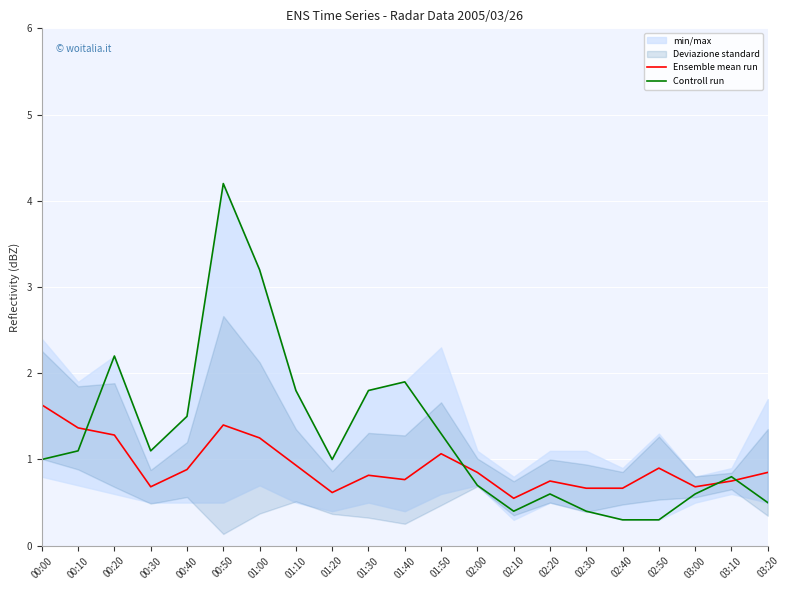

Between 00:50 and 01:00, which series saw the biggest shift?

Controll run